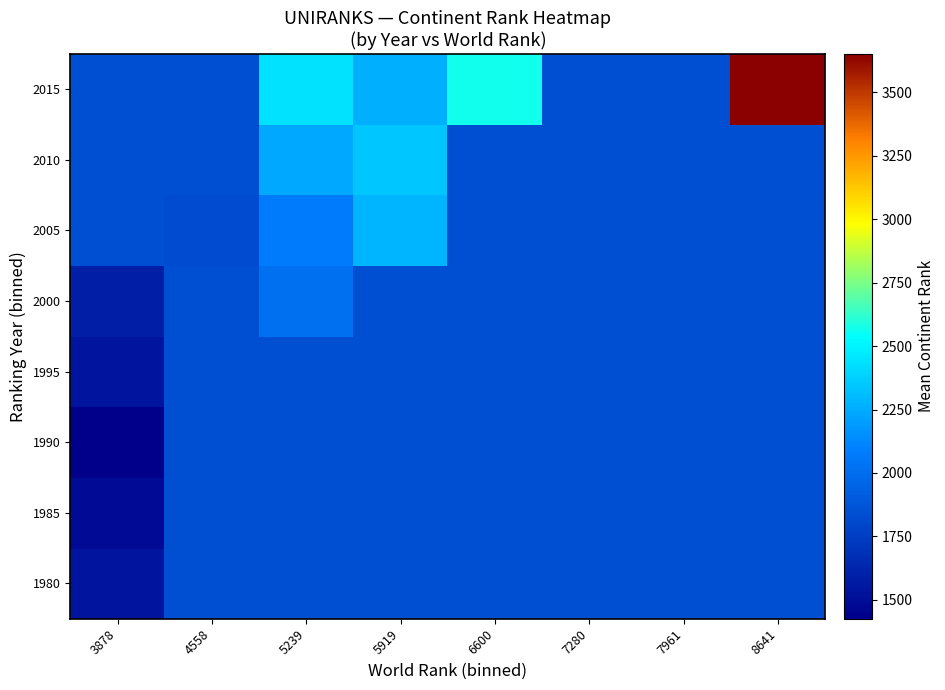

How many categories are shown in the chart?

8